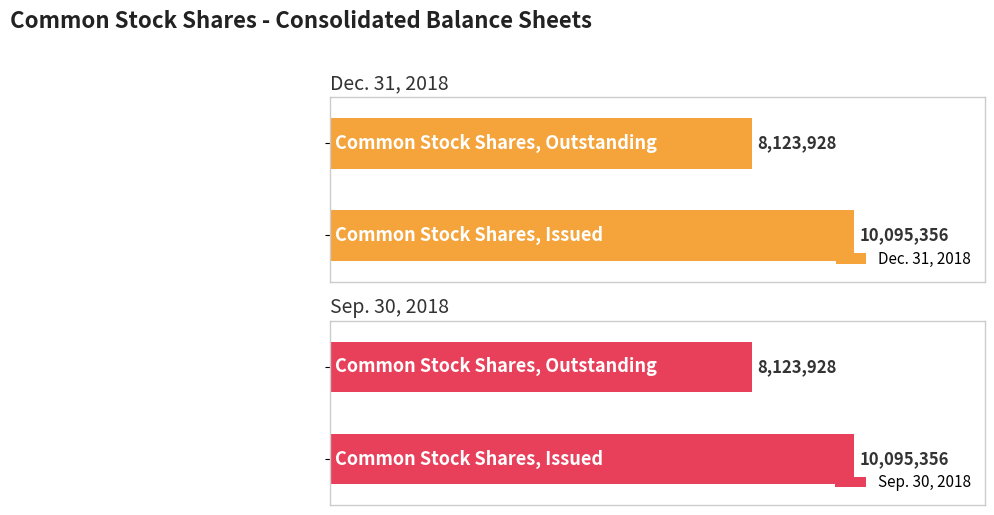

What is the maximum value shown in the chart?

10095356